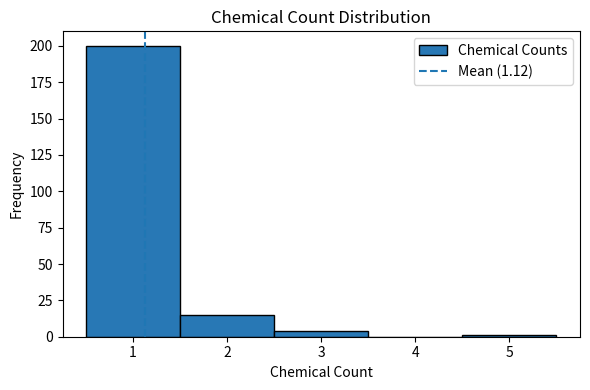

How tall is the bar that spans 0.5 to 1.5 on the x-axis? The values are not printed on the chart, so give them approximately, as read against the axis.

200